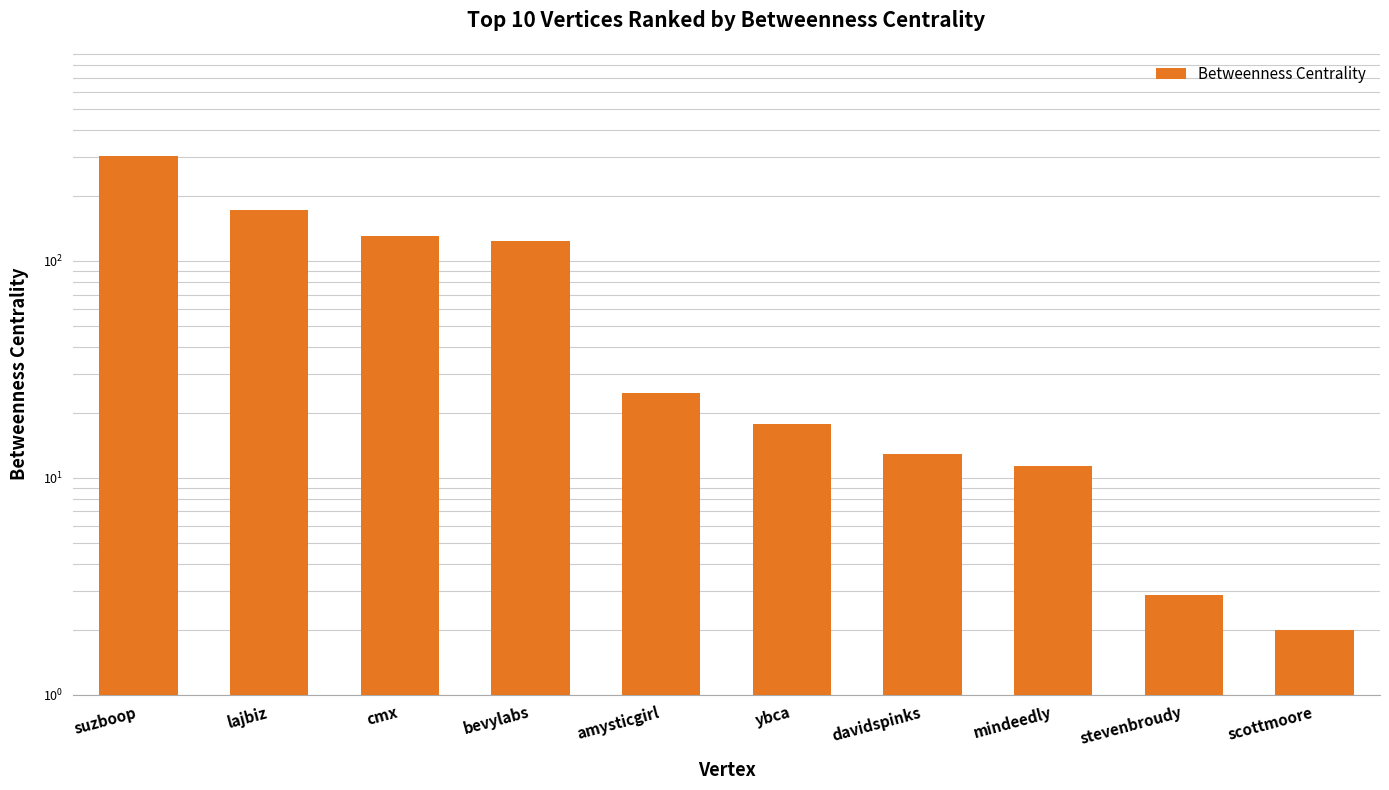

Reading right to left, what are all the values shown in this chart?

scottmoore=2.0	stevenbroudy=2.9	mindeedly=11.4	davidspinks=12.8	ybca=17.7	amysticgirl=24.7	bevylabs=123.9	cmx=130.3	lajbiz=172.1	suzboop=306.2